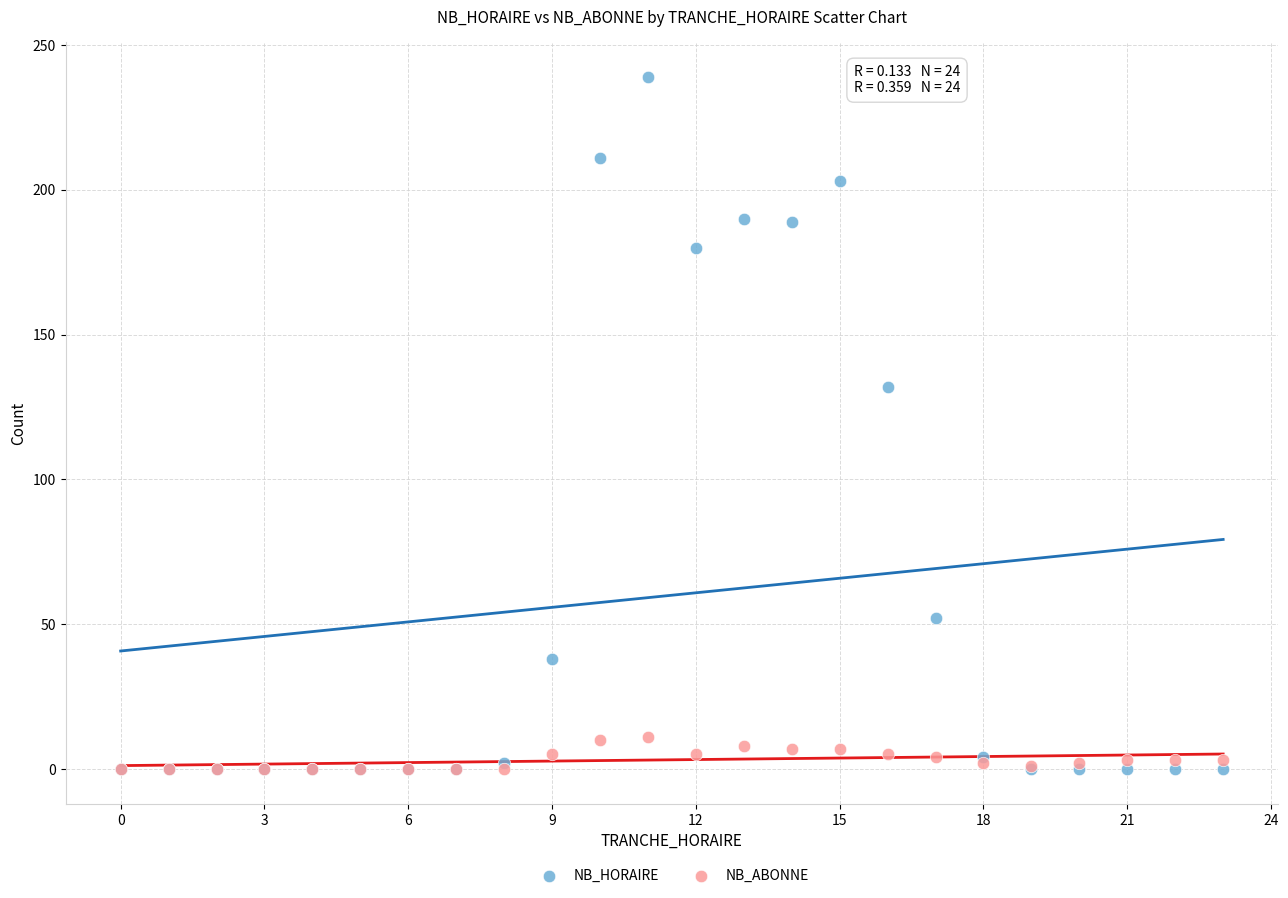

Across all series, what Y value is closest to 119?

132